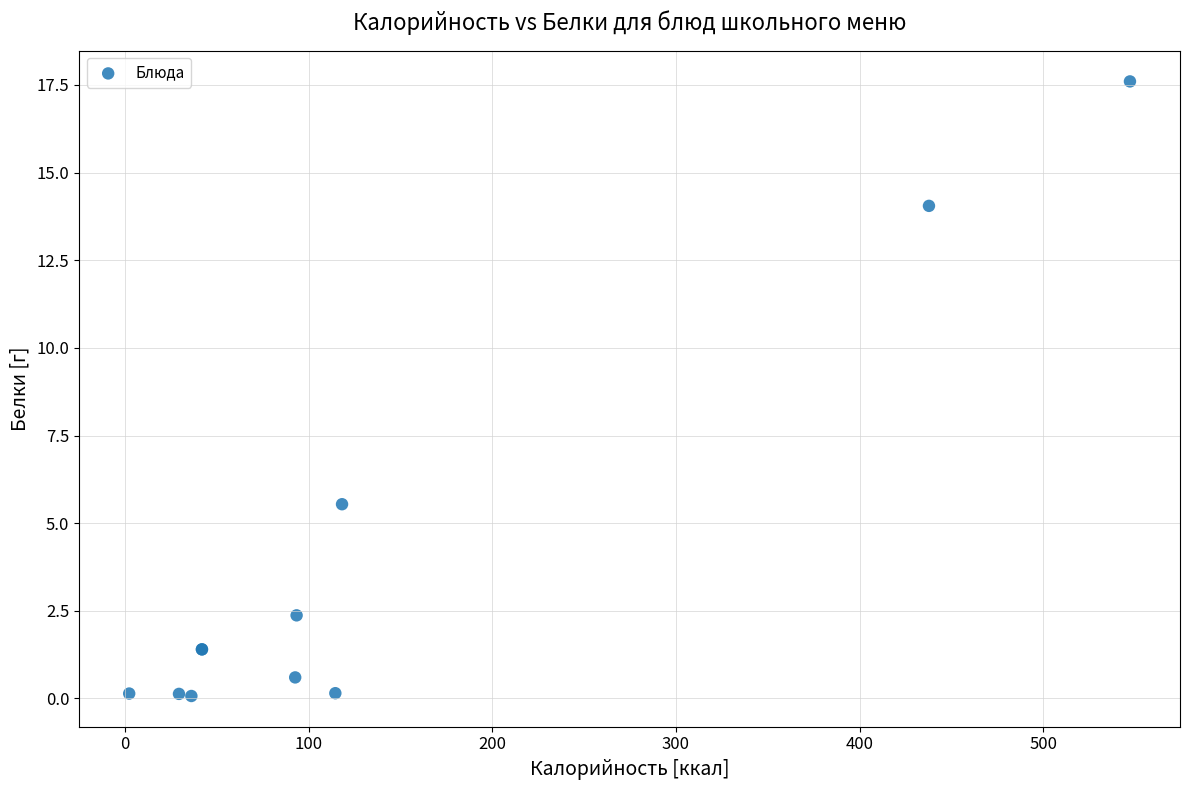

What Y value in the scatter plot is closest to 8?

5.5